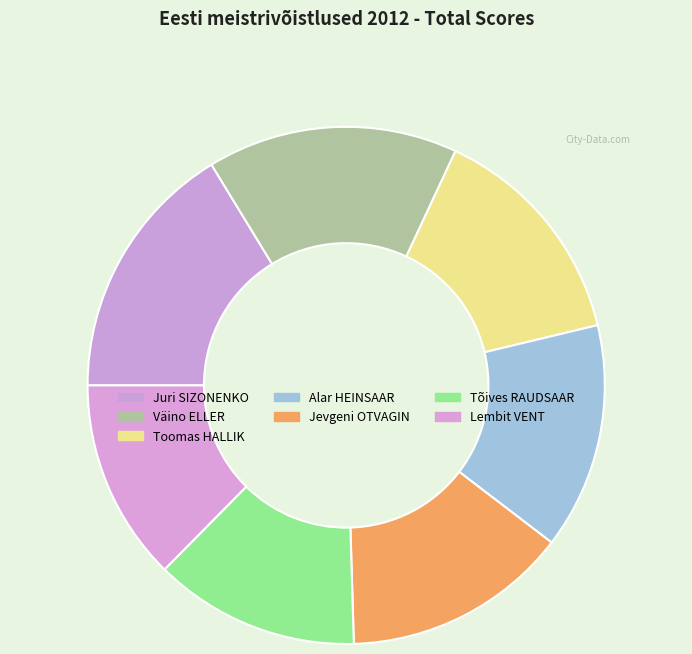

Between Tõives RAUDSAAR and Väino ELLER, which is larger?

Väino ELLER